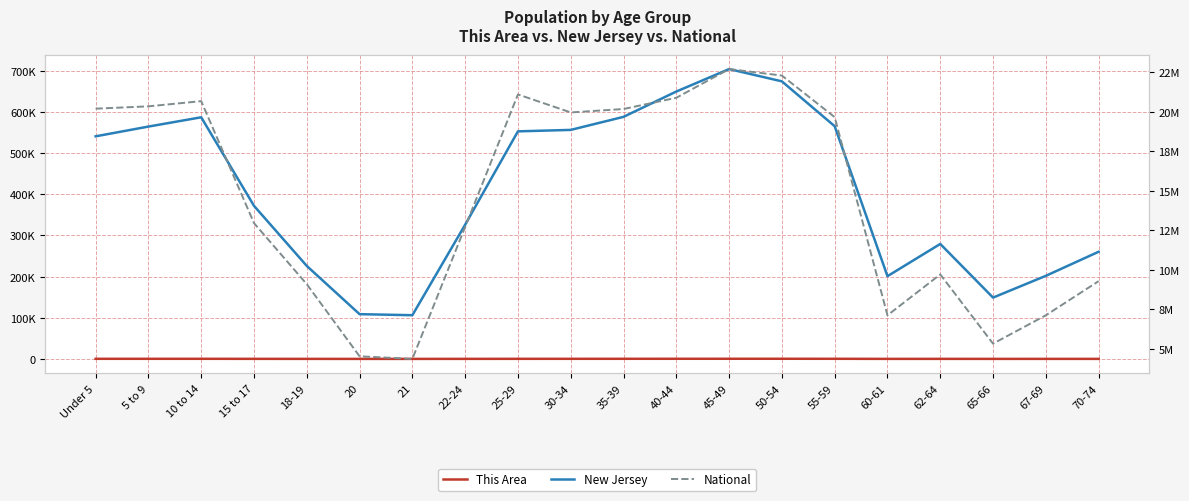

What is the label of the 5th point from the left?

18-19